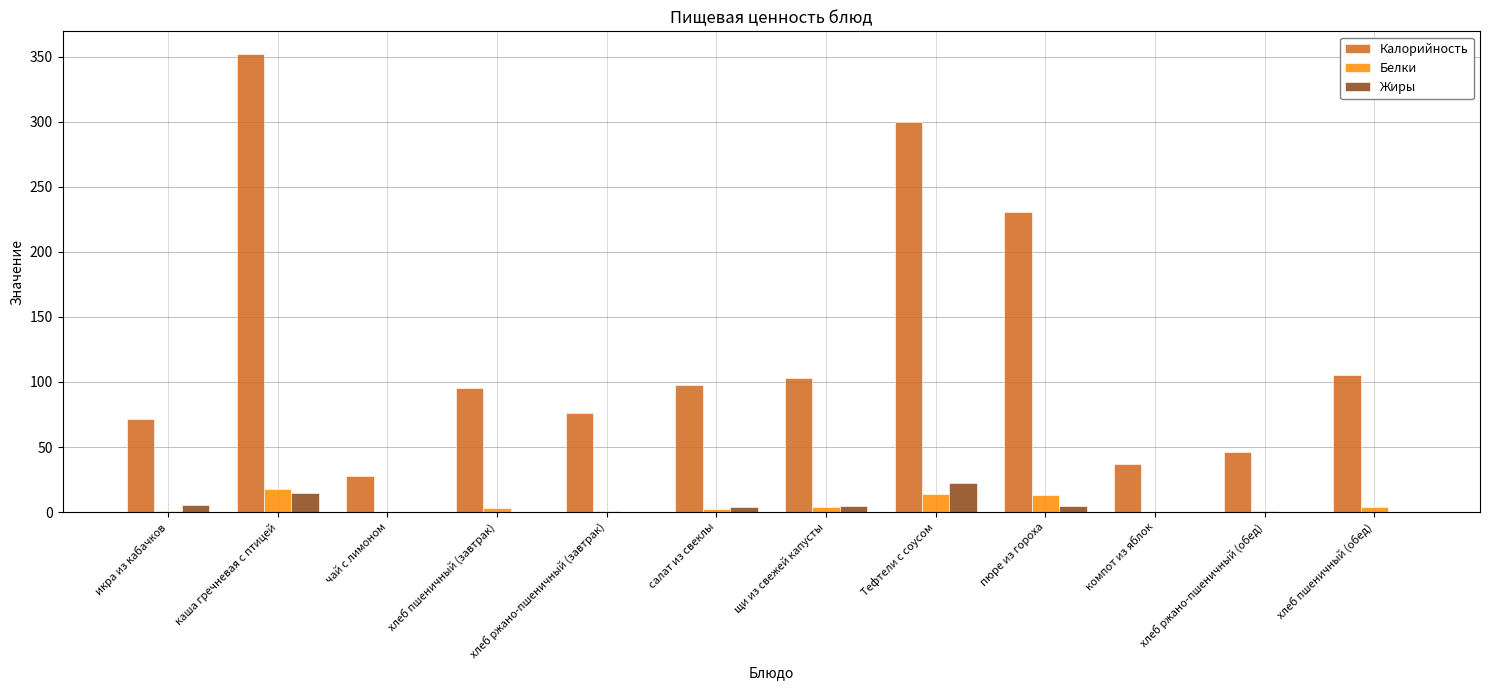

What is the maximum value for Жиры?

22.0